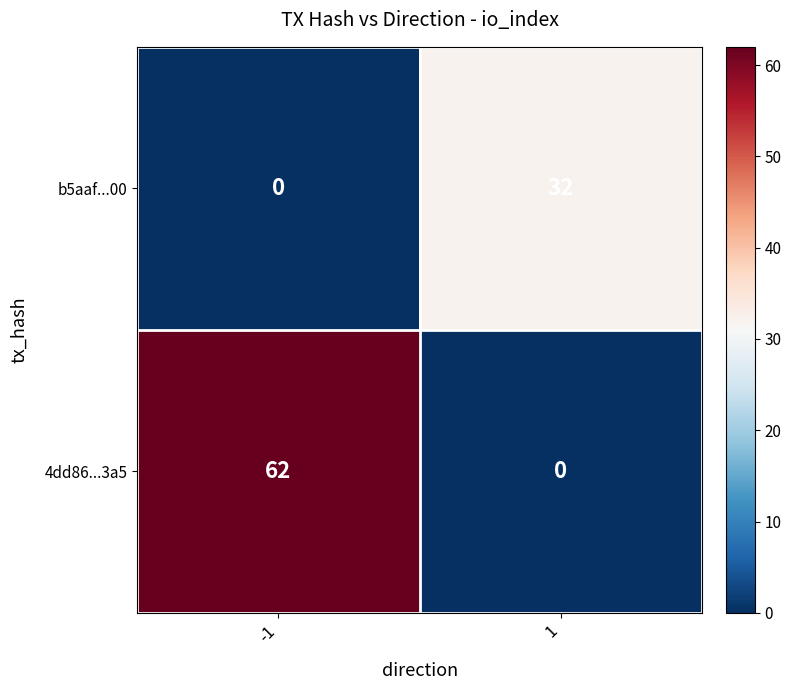

What is the difference between the maximum and minimum values in the b5aaf...00 series?

32